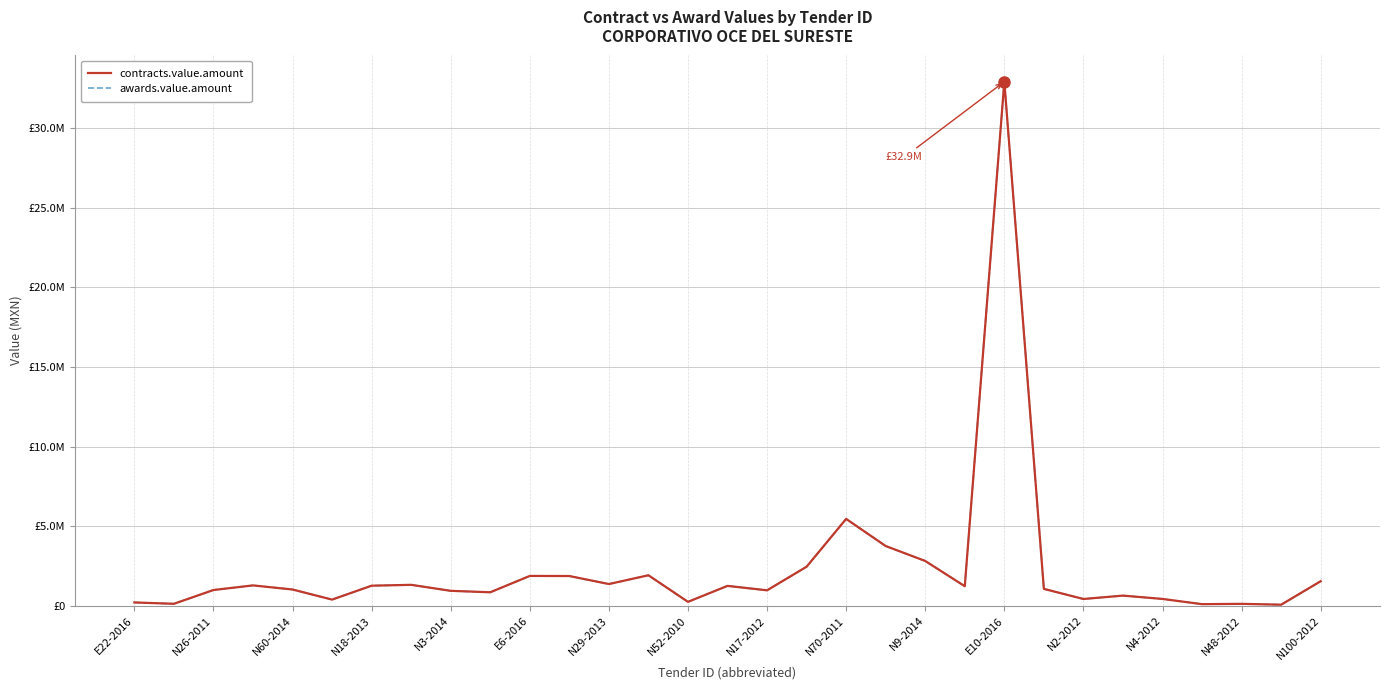

Does the chart display data point markers on the line(s)?

No